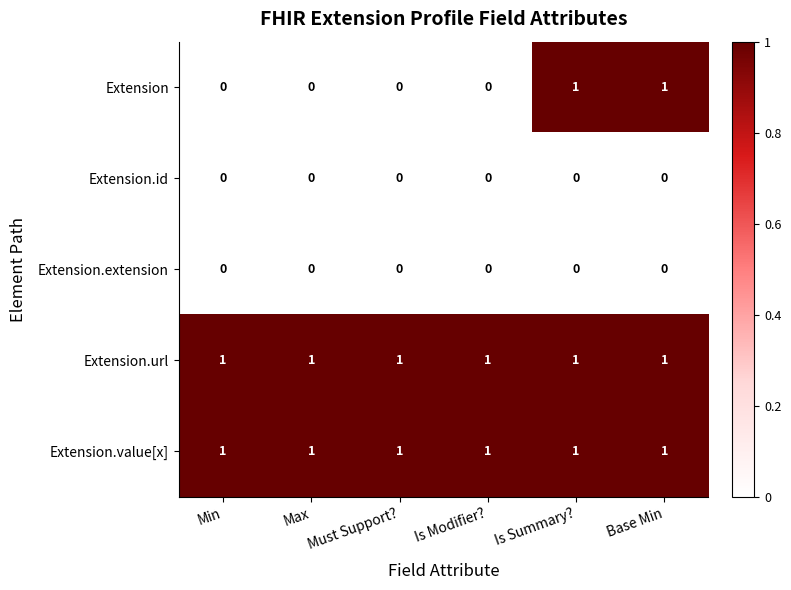

At how many categories does at least one series exceed 0?

6